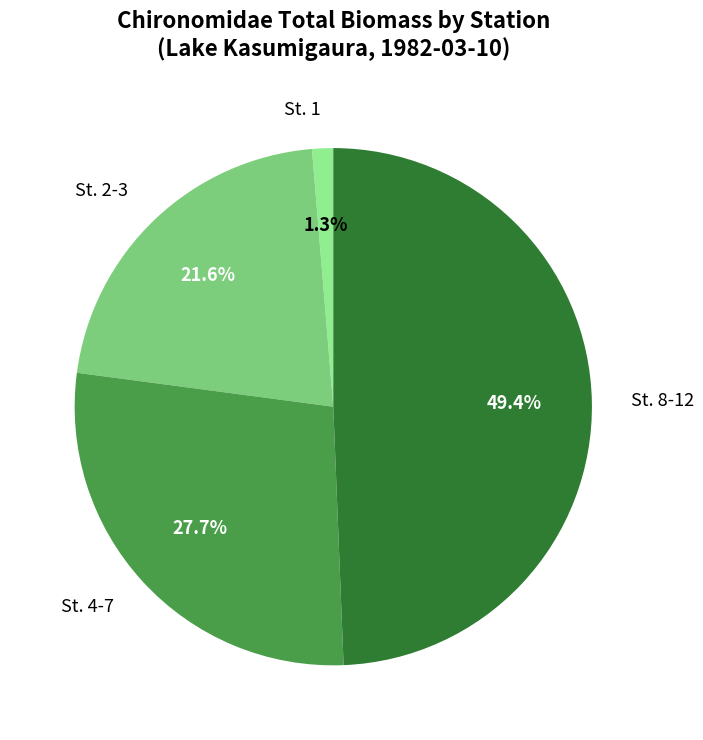

Approximately how many times larger is the value at St. 8-12 compared to St. 2-3?

2.3